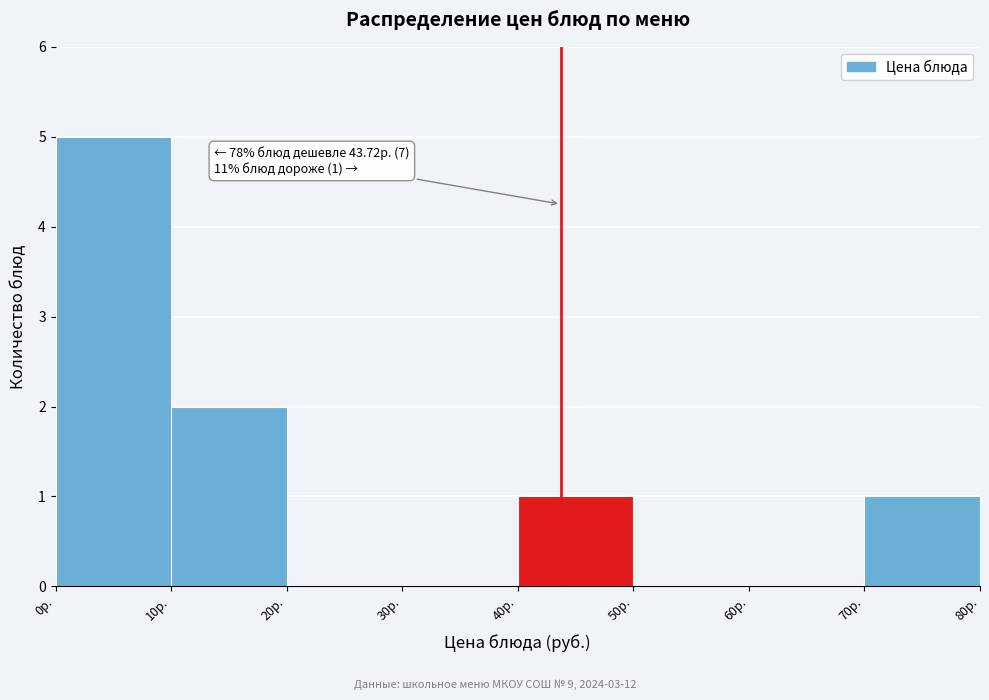

Over which range of the x-axis is the bar tallest?

0 to 10